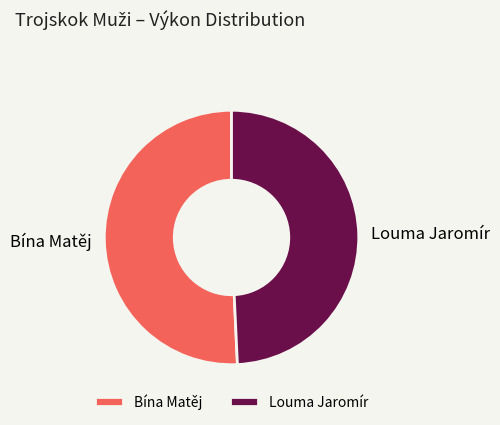

How many segments does this pie chart have?

2